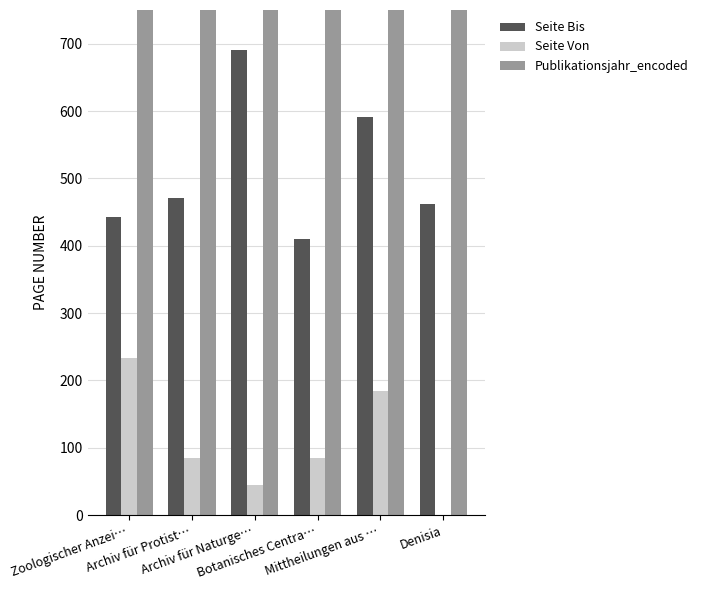

Does the chart contain any negative values?

No